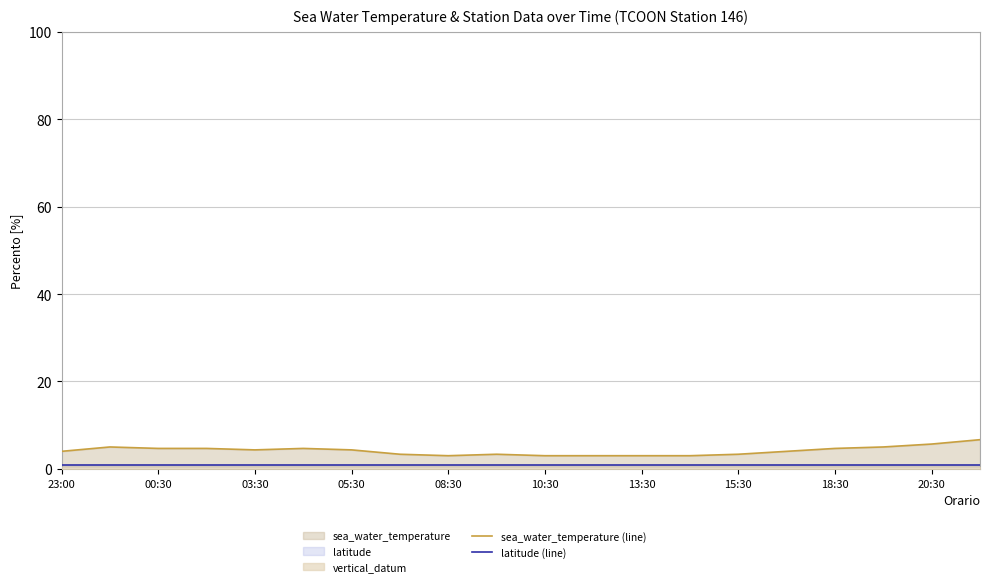

The sea_water_temperature (line) series shows 5.7 at 20:30. True or false?

True